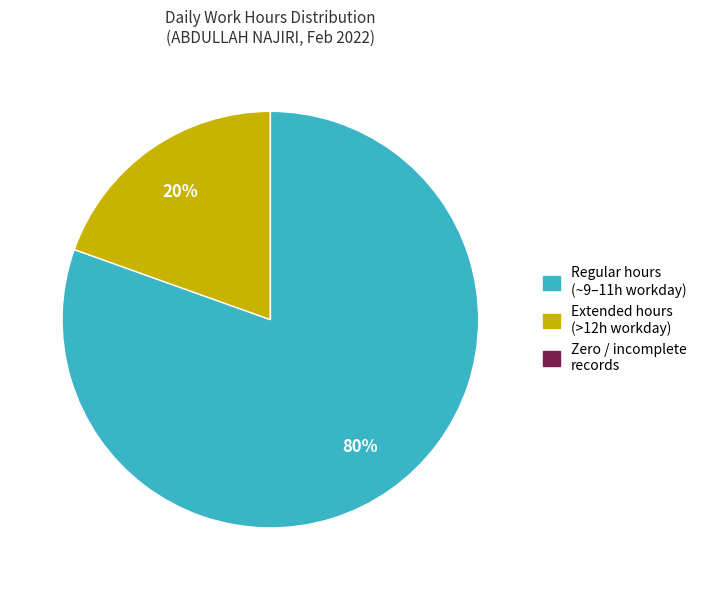

To the nearest percent, what portion does Extended hours (>12h workday) represent?

20%